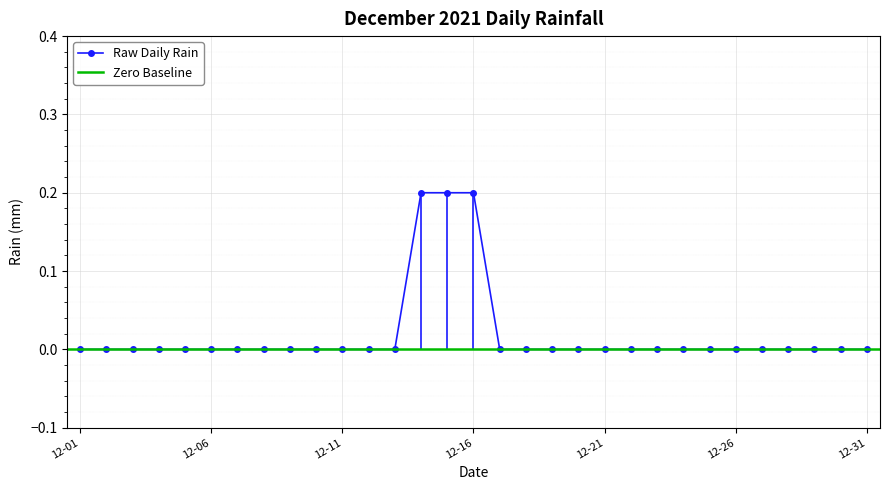

Count the values in the range 0 to 1.

31